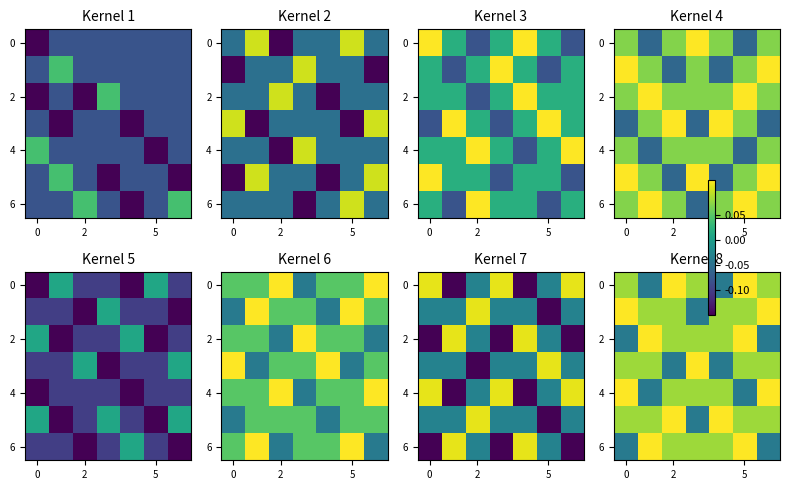

Count the 2 values in the range 0 to 1.

5